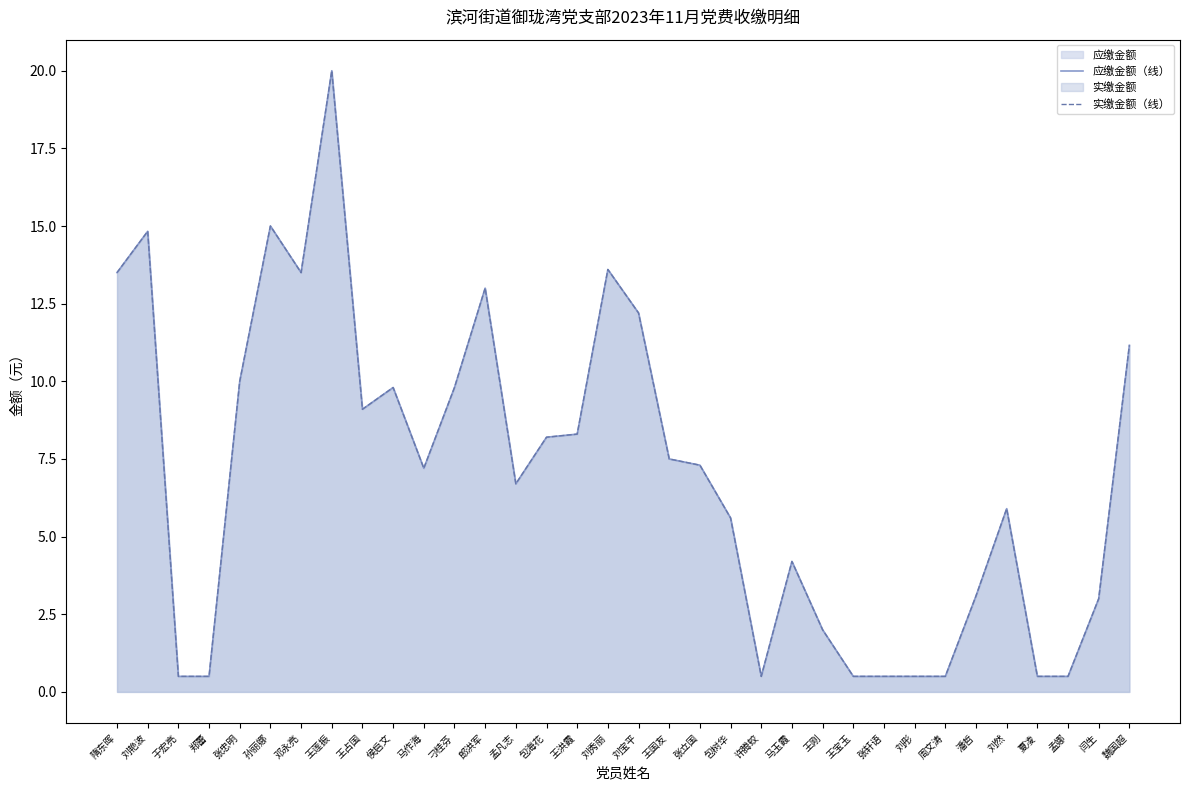

Which has a higher value, 周文涛 or 马作海?

马作海